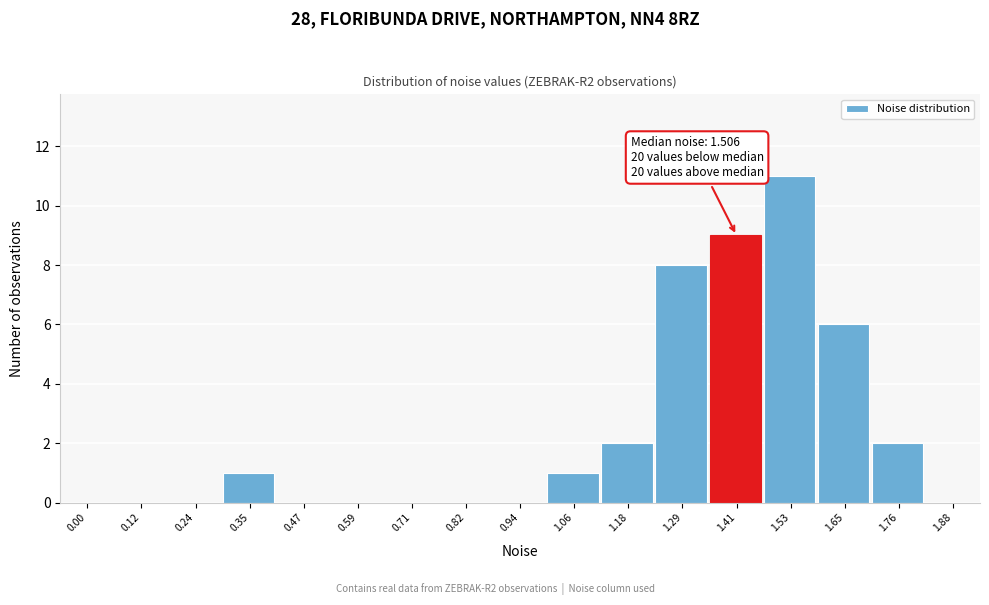

Reading left to right, extract all data points from this chart.

0.00=0	0.12=0	0.24=0	0.35=1	0.47=0	0.59=0	0.71=0	0.82=0	0.94=0	1.06=1	1.18=2	1.29=8	1.41=9	1.53=11	1.65=6	1.76=2	1.88=0